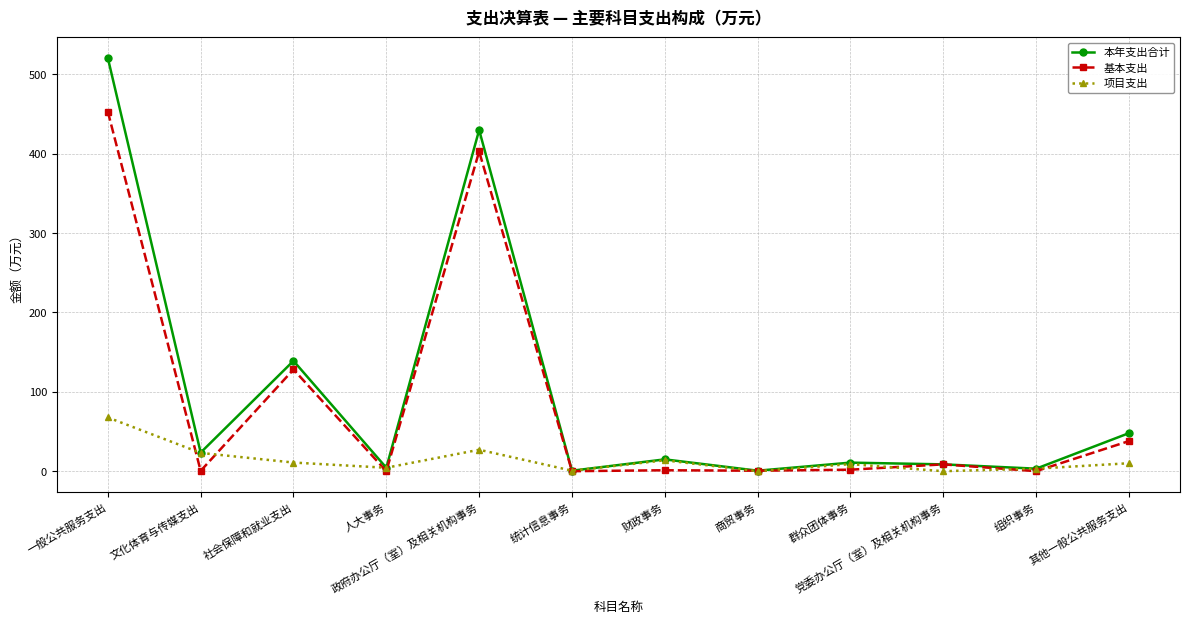

What is the spread (max minus min) of values at 一般公共服务支出?

452.8